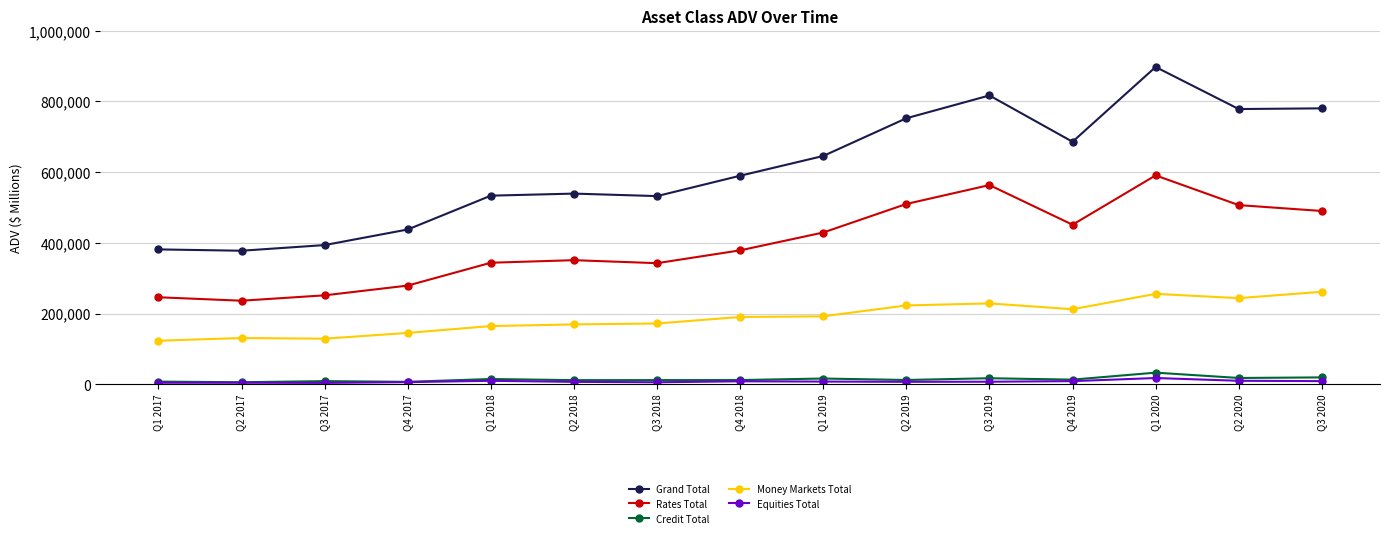

At which category does the chart reach its peak across all series?

Q1 2020